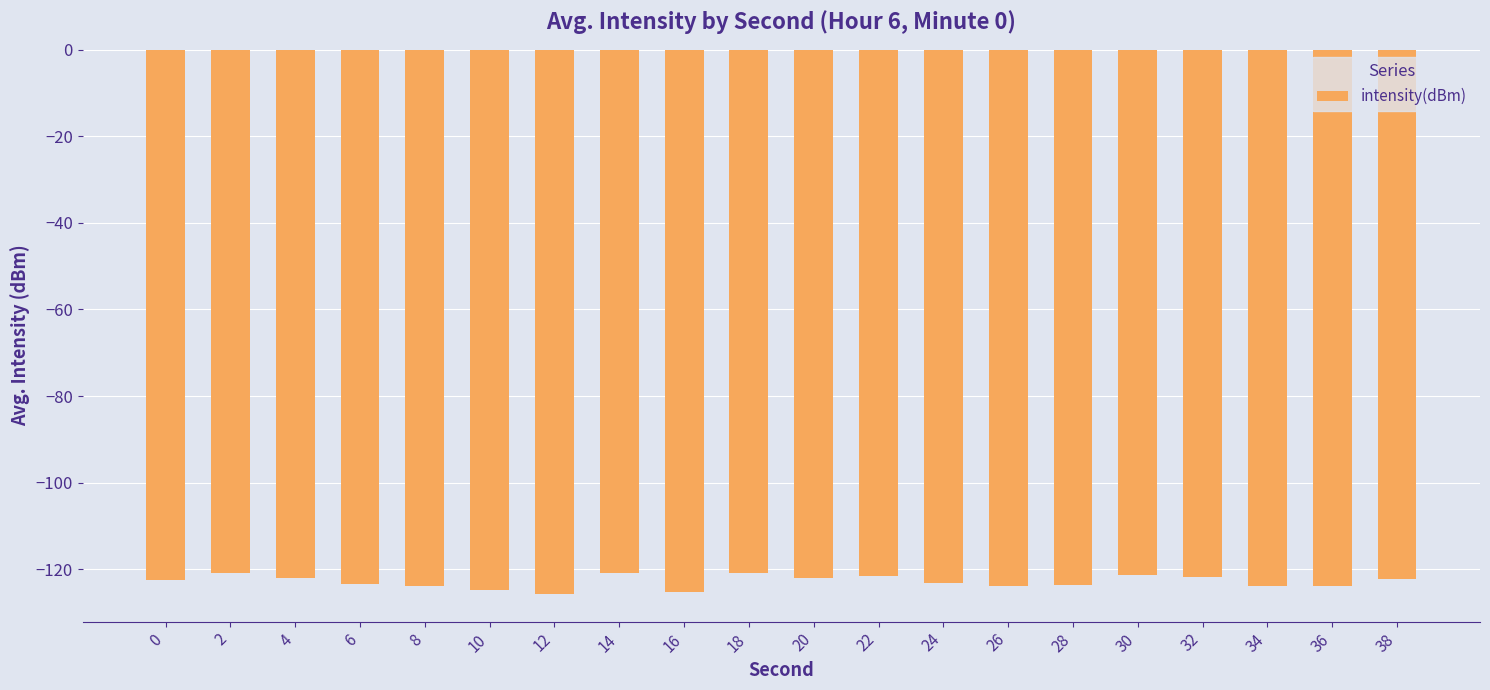

What is the value of the 1st bar from the left?

-122.5